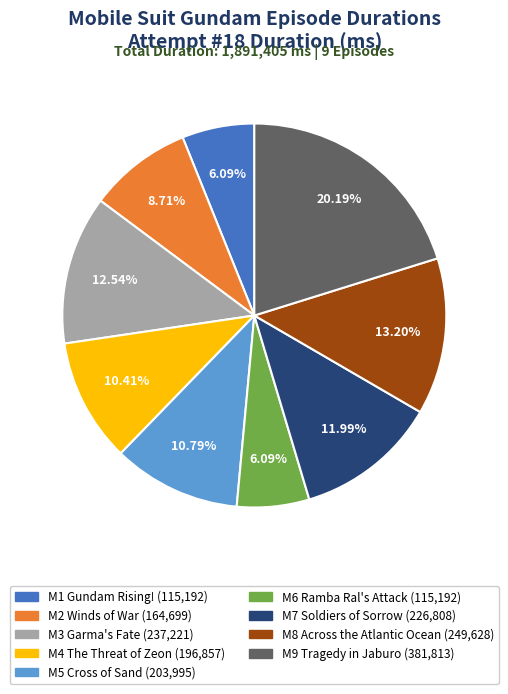

To the nearest percent, what is the combined percentage of M2 Winds of War and M9 Tragedy in Jaburo?

29%